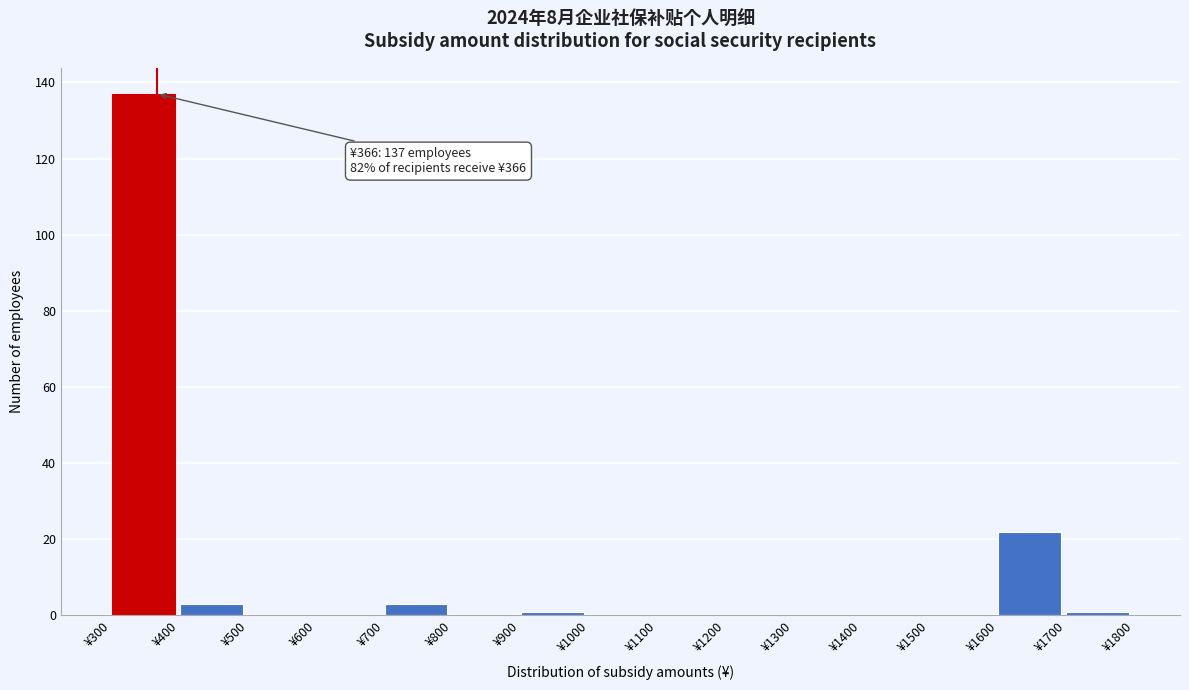

Over which range of the x-axis is the bar tallest?

300 to 400